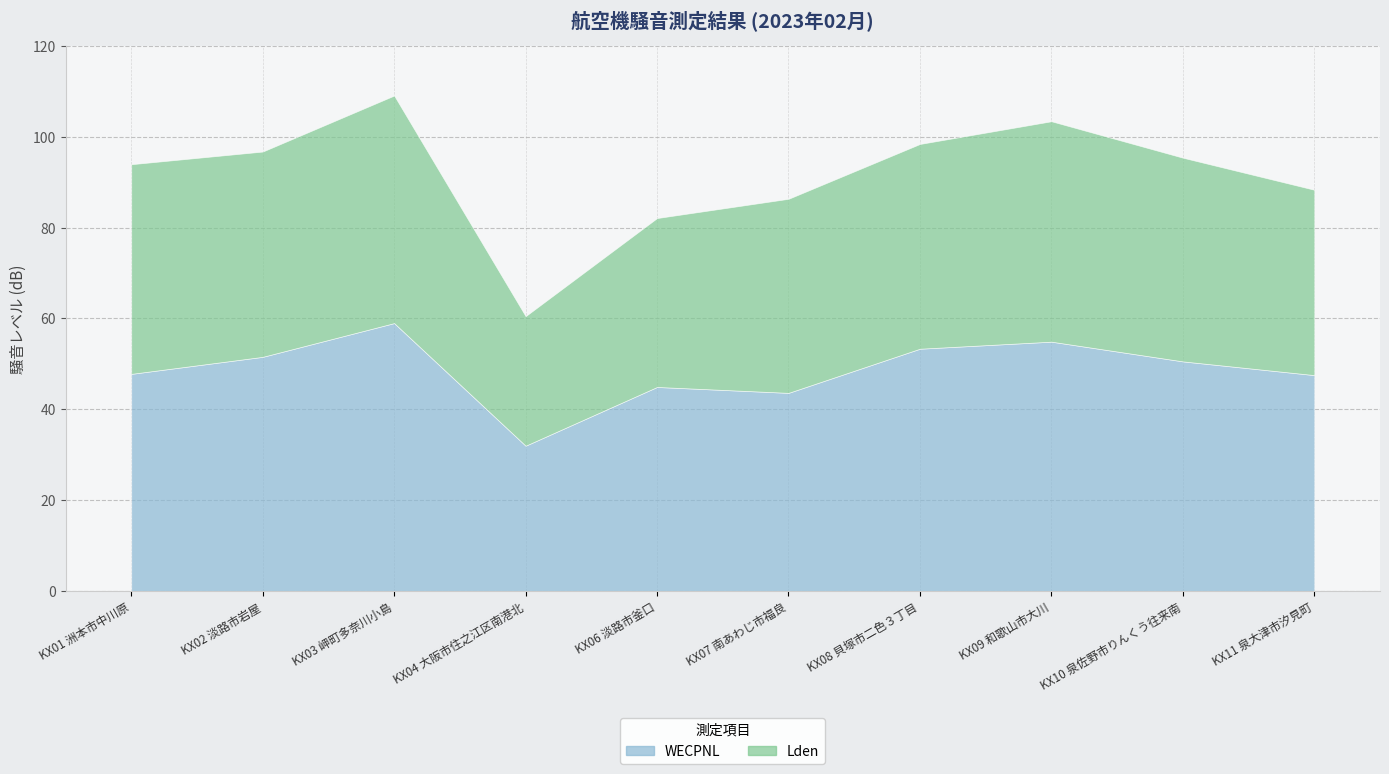

Rank the series at KX09 和歌山市大川 from lowest to highest value.

Lden, WECPNL